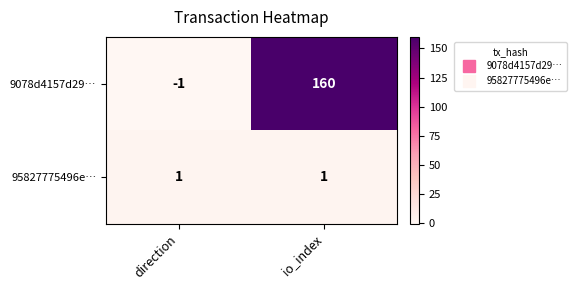

List the labels in order of 9078d4157d29… value, largest first.

io_index, direction